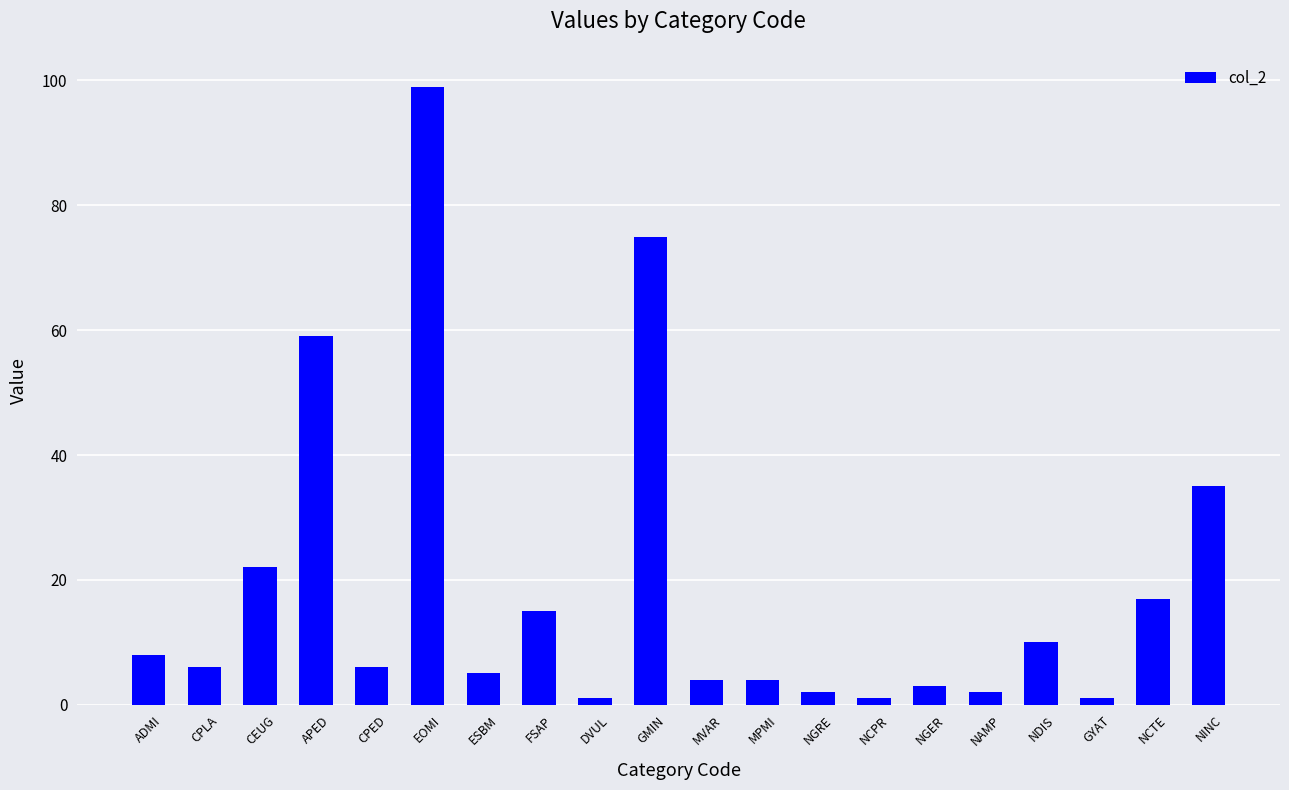

What position from the left is ESBM?

7